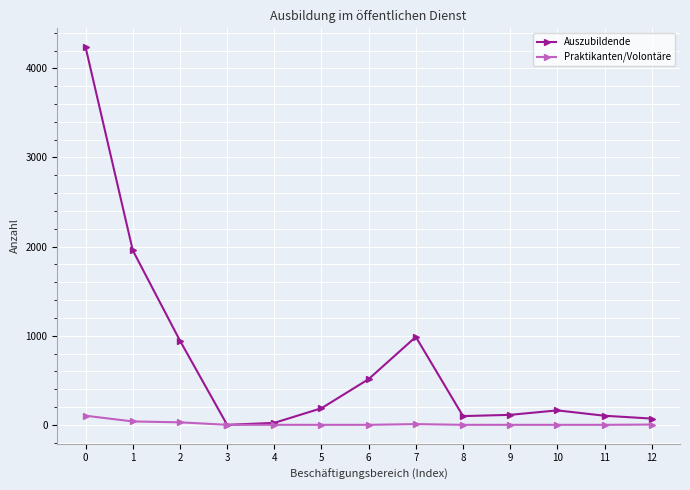

How many values in the Praktikanten/Volontäre series exceed 0?

5